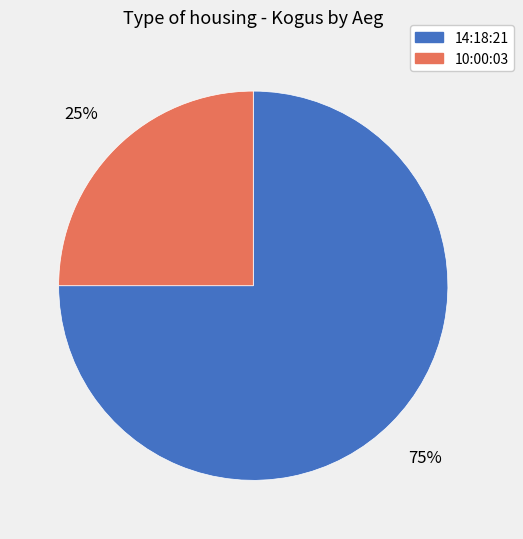

To the nearest percent, what is the difference between the 10:00:03 and 14:18:21 slice percentages?

50%